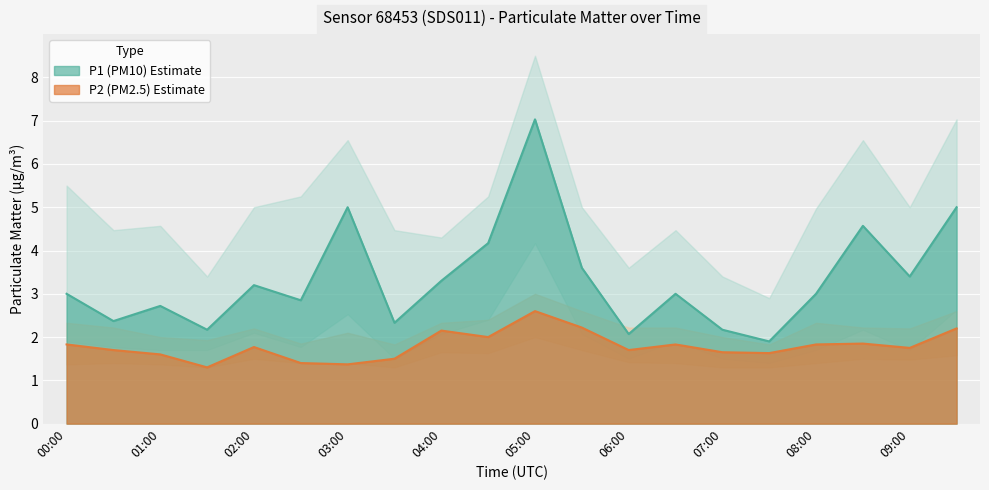

True or false: P2 (PM2.5) Estimate has a value of 1.8 at 00:00.

True